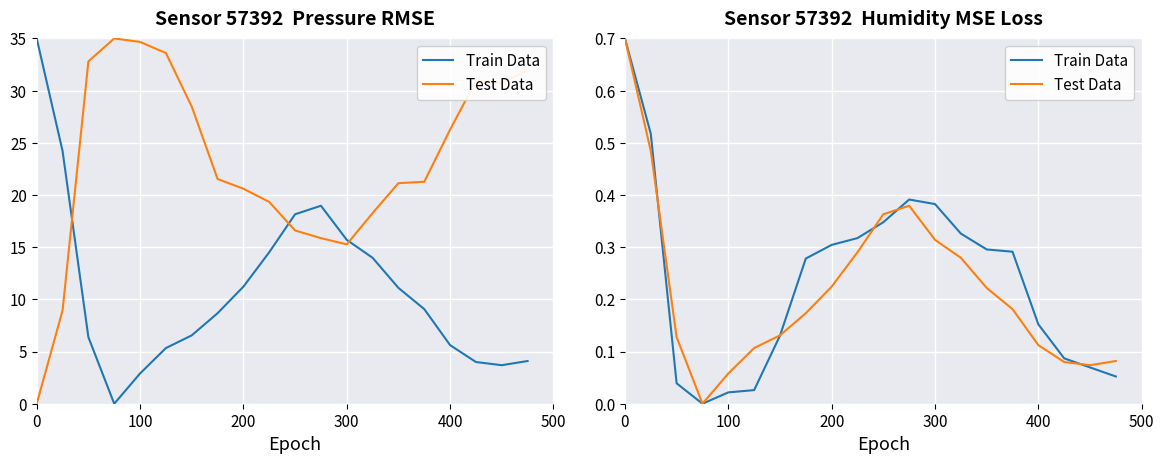

Which series has the largest range (max minus min)?

Train Data